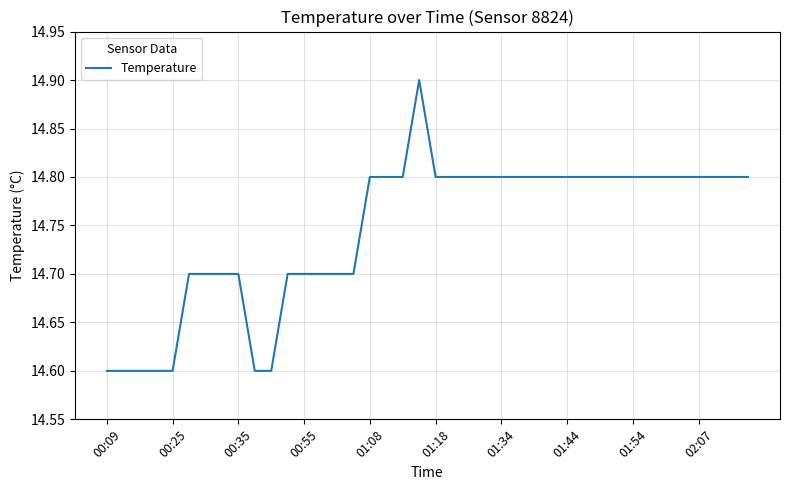

What is the minimum value shown in the chart?

14.6